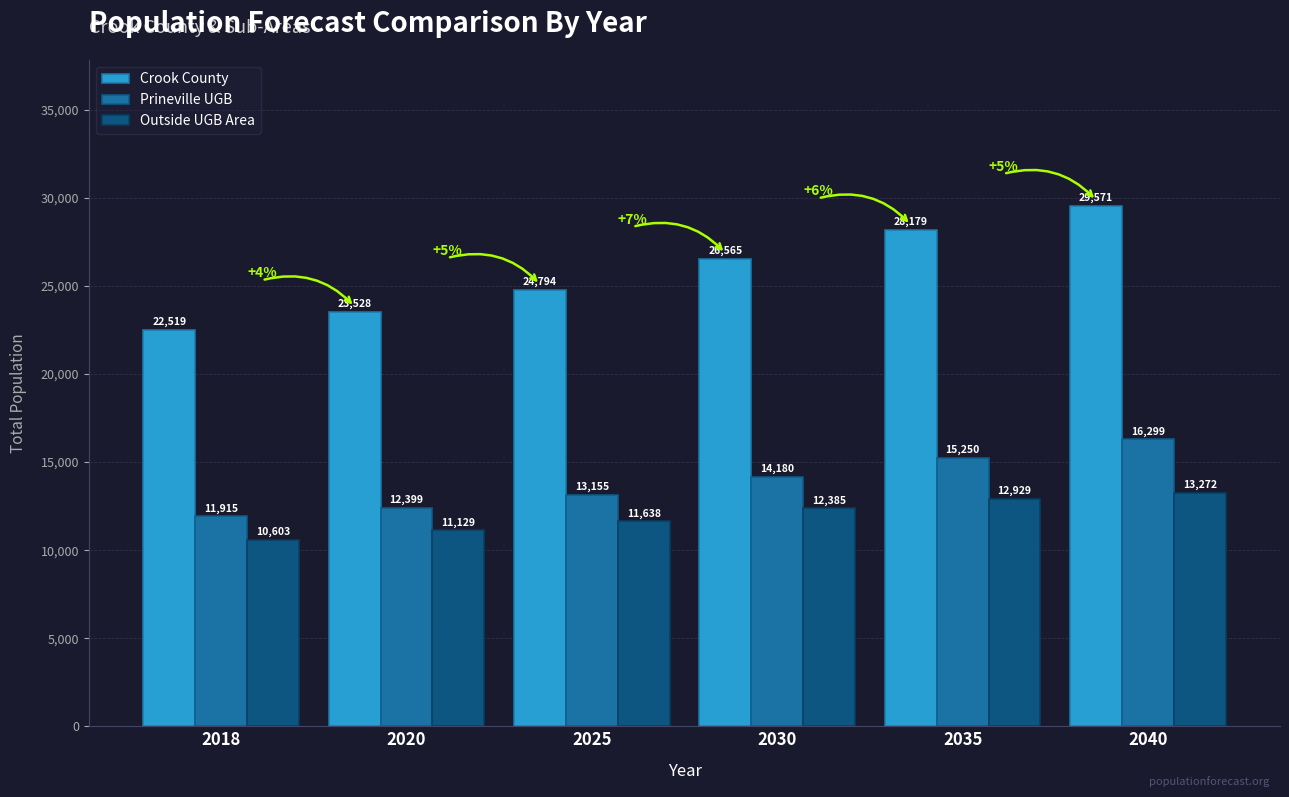

At which label is Prineville UGB closest to 14107?

2030